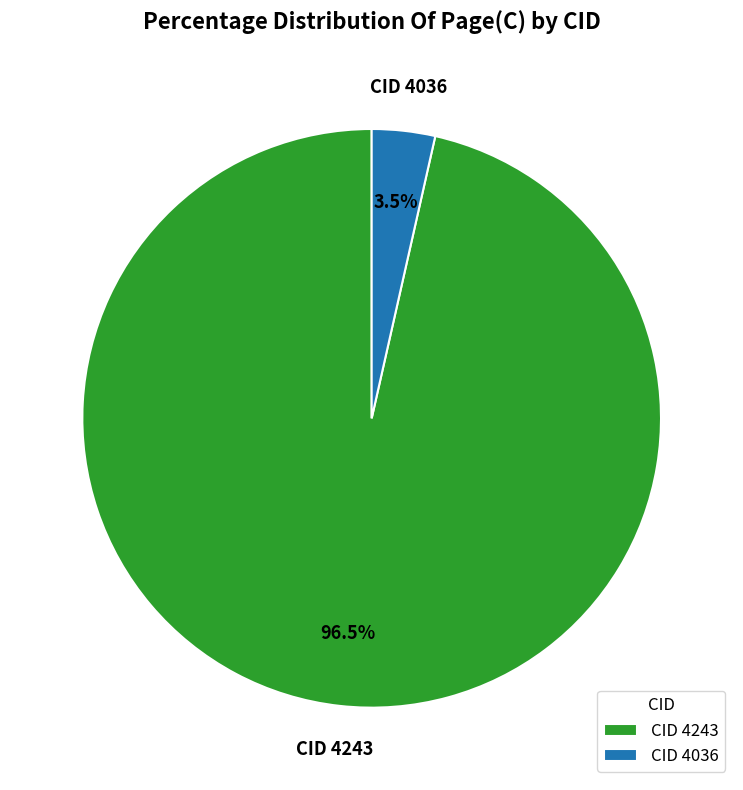

Which has a higher value, CID 4243 or CID 4036?

CID 4243